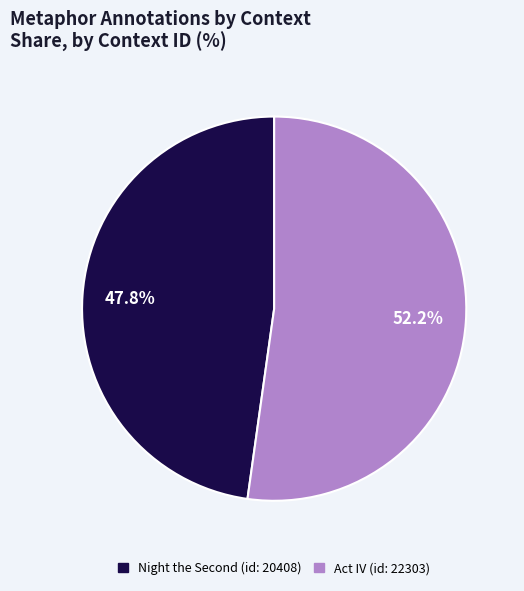

Which slice represents more than half of the pie?

Act IV (id: 22303)